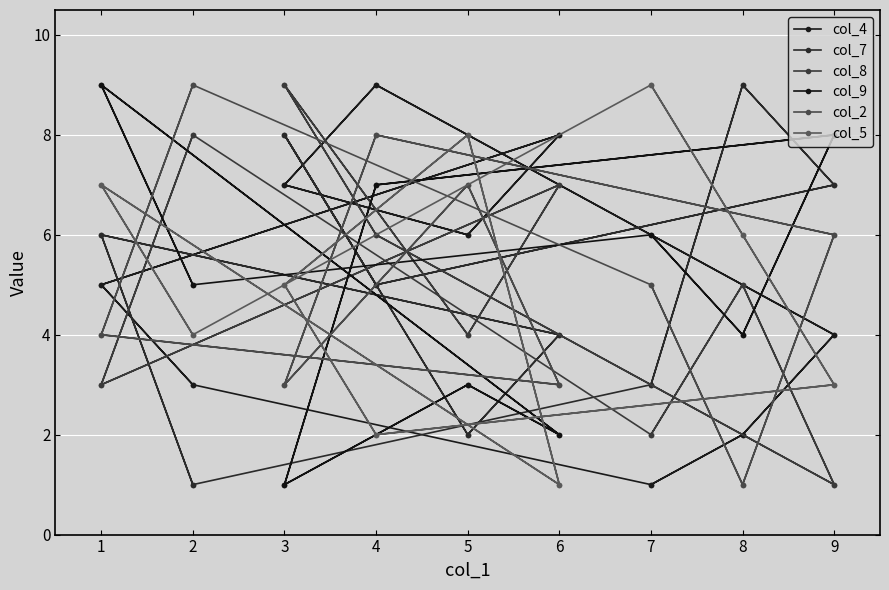

How many lines are shown in the chart?

6